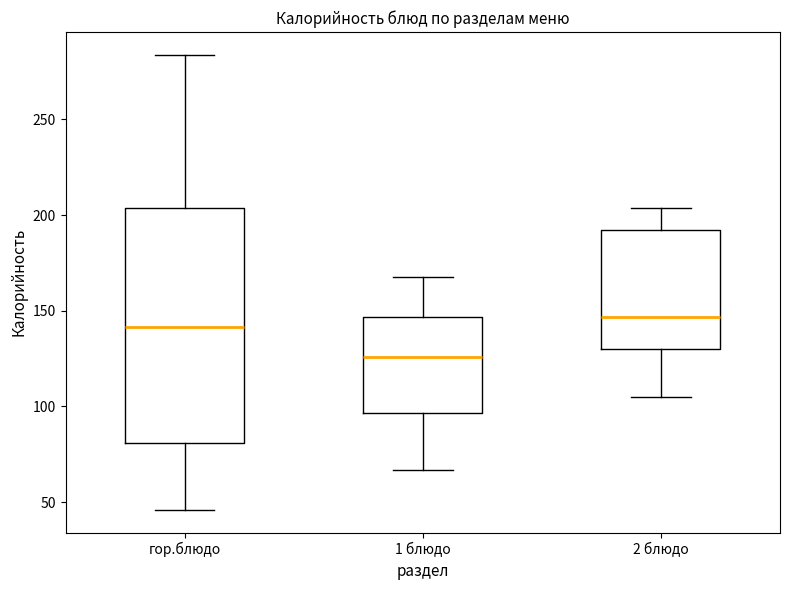

Which box has the lowest median line?

1 блюдо